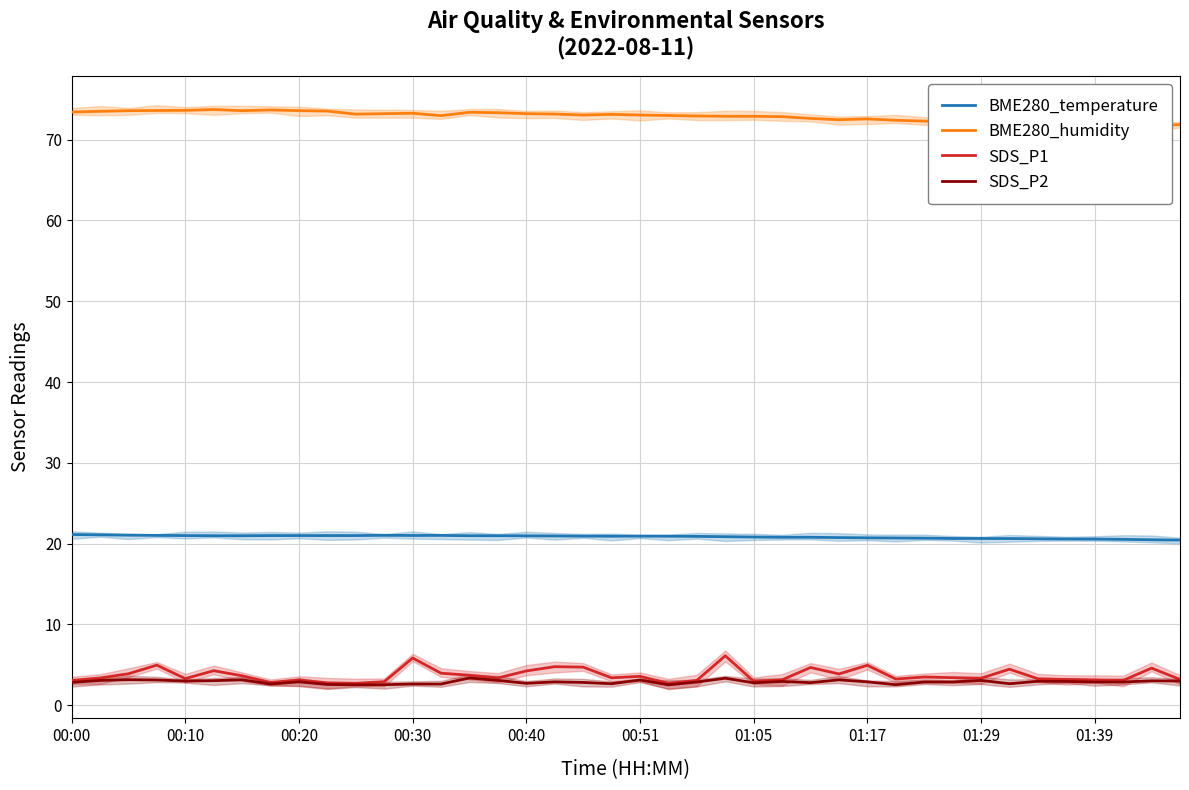

At 21, list the series in order from largest to smallest.

BME280_humidity, BME280_temperature, SDS_P1, SDS_P2